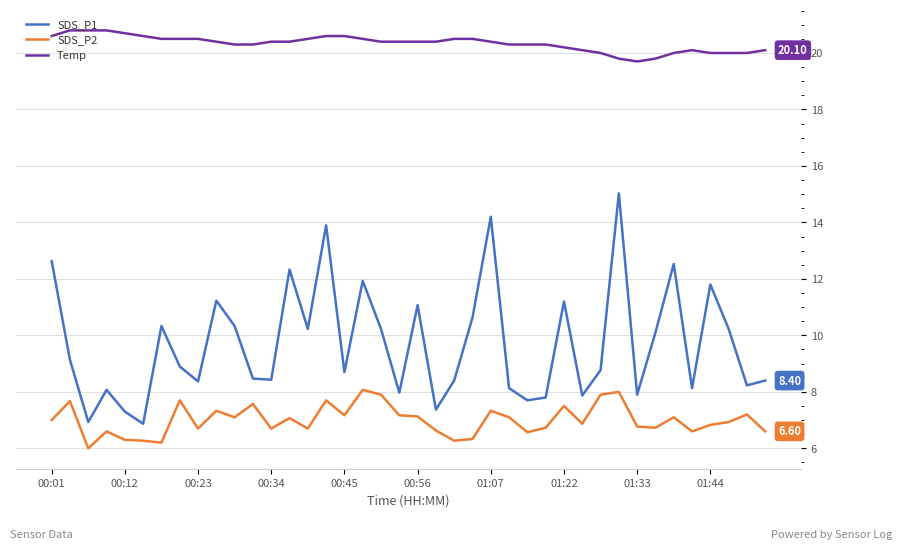

True or false: SDS_P2 and SDS_P1 intersect in this chart.

False